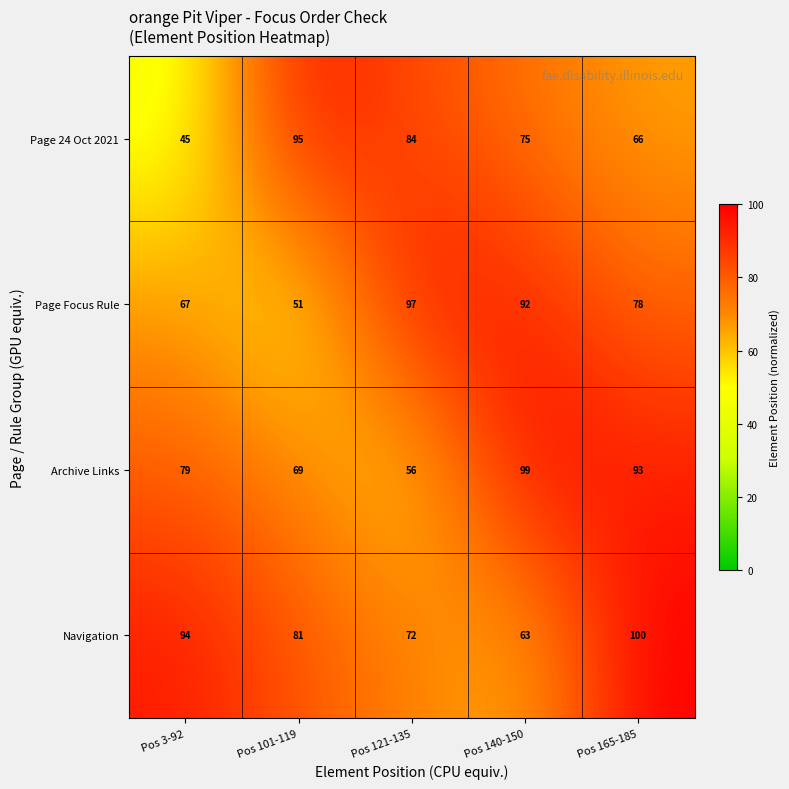

Which series has the widest spread of values?

row_0